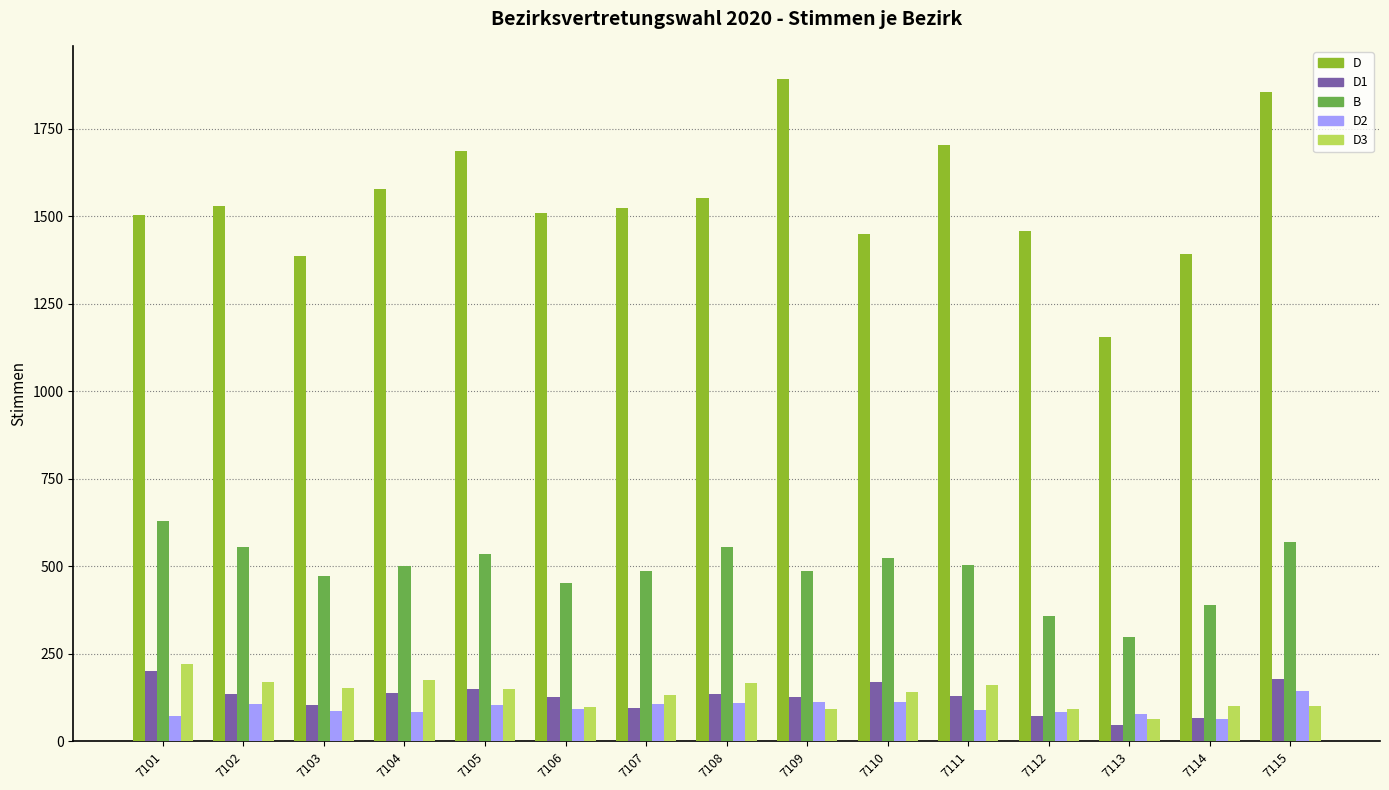

Count the number of data series in this chart.

5